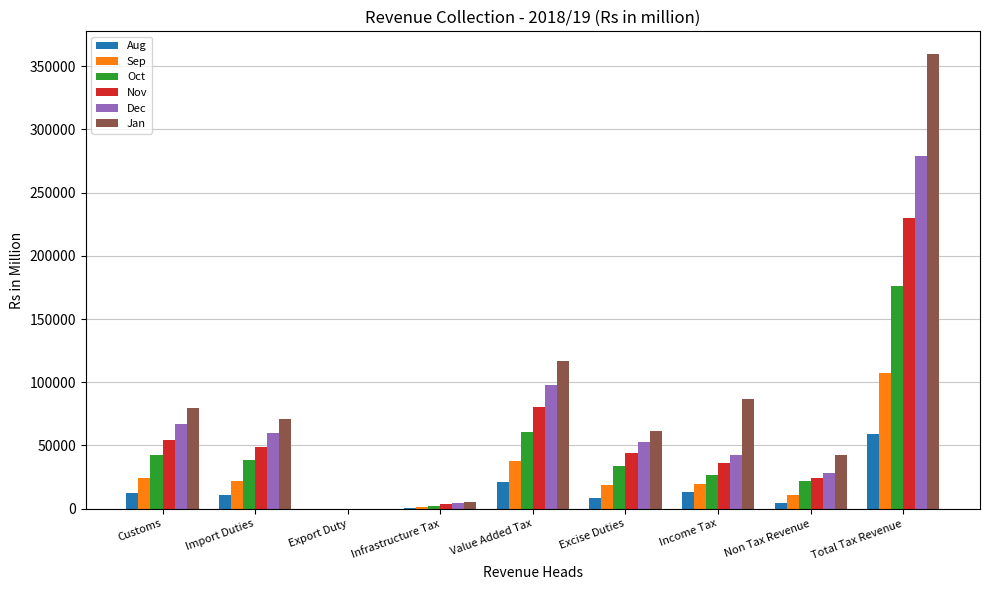

What is the difference between the Dec values at Income Tax and Excise Duties?

9977.2